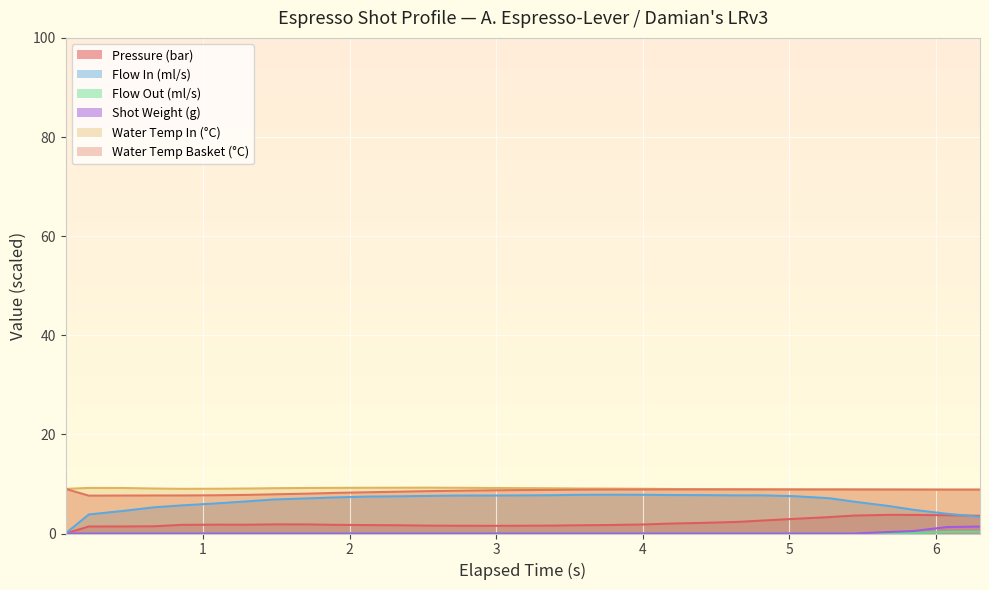

At how many categories does at least one series exceed 1?

31